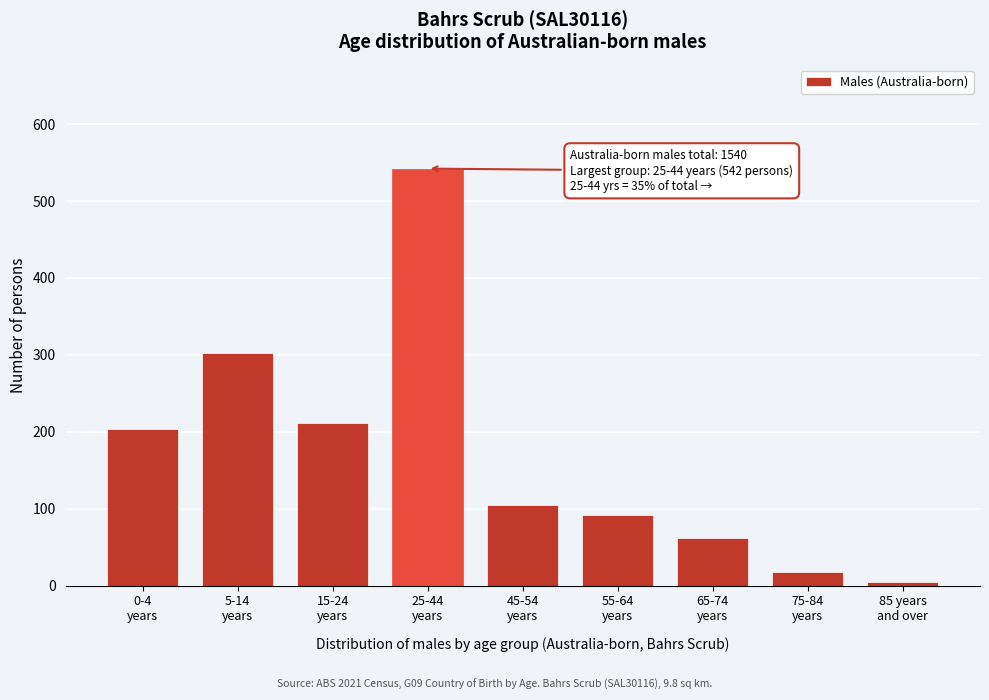

Reading left to right, what are all the values shown in this chart?

204	302	211	542	105	92	62	18	4